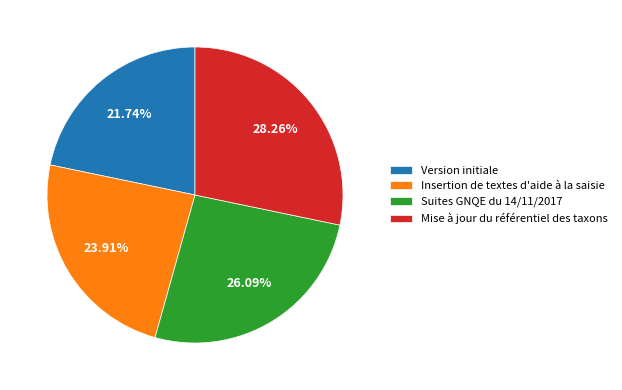

Which category has the biggest portion of the pie?

Mise à jour du référentiel des taxons